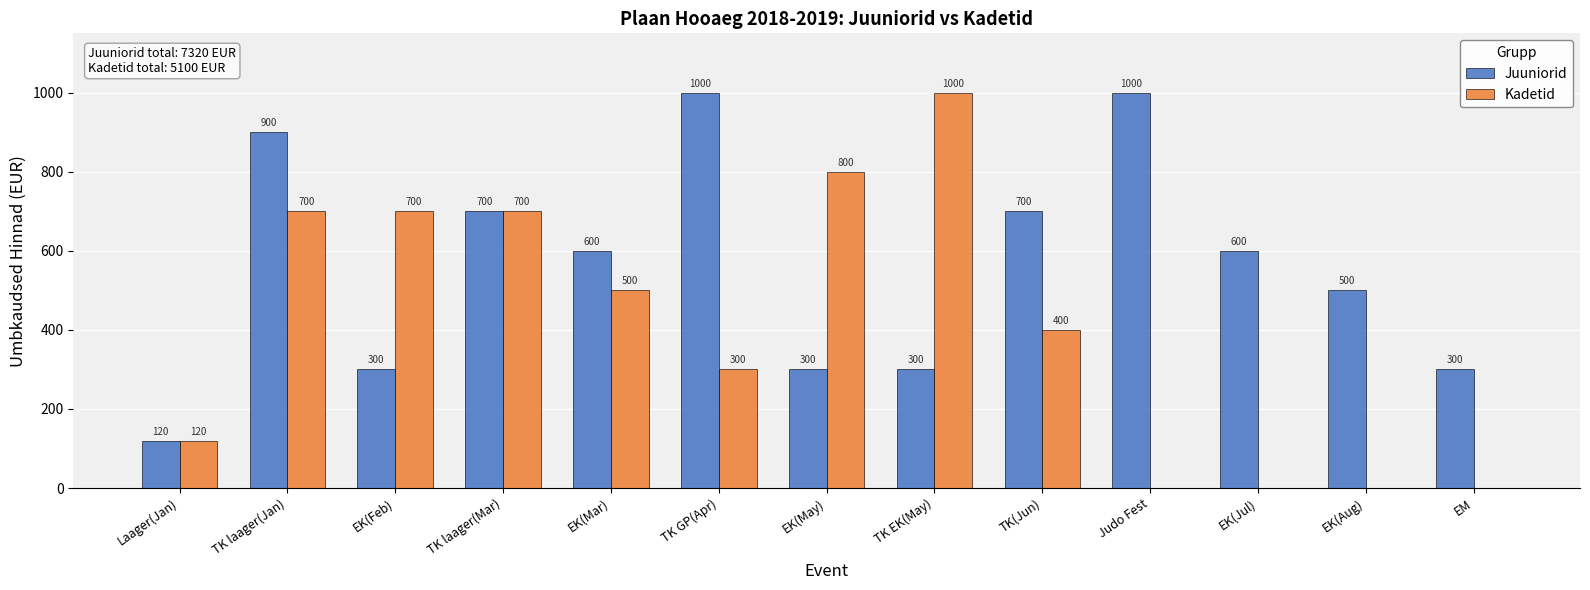

What is the sum of all Kadetid values?

5220